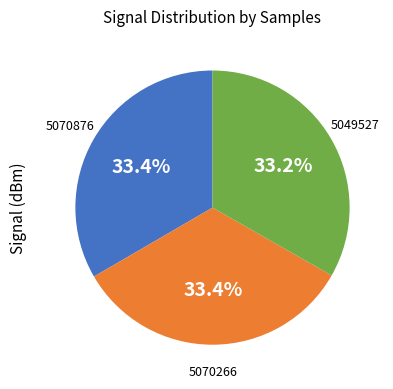

Does any single category account for the majority?

No